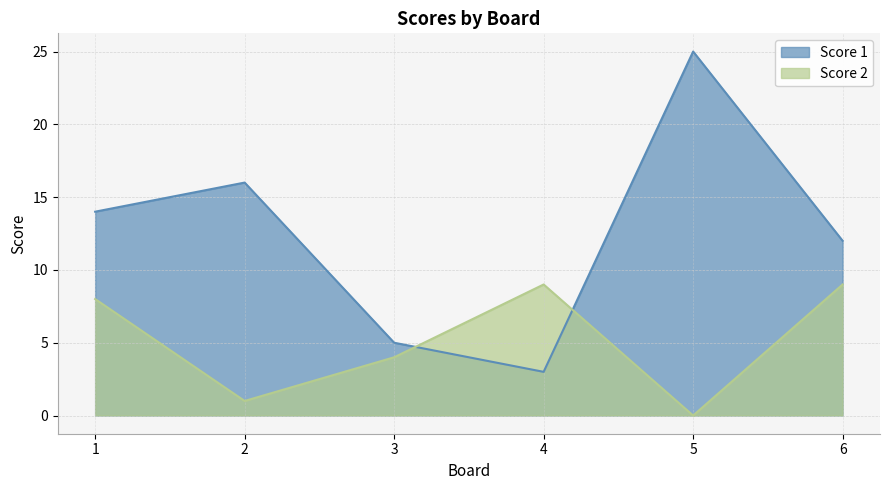

What is the highest value of the Score 1 series?

25